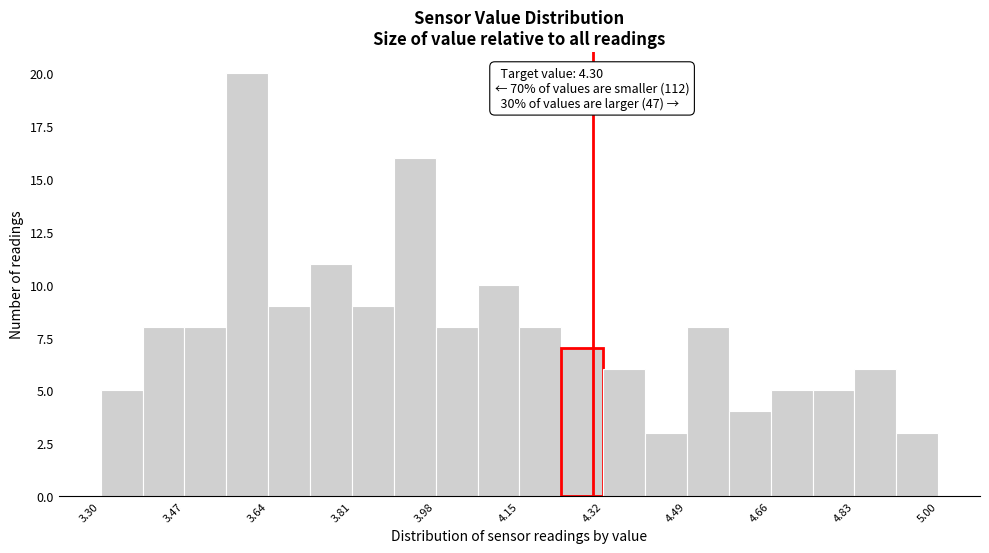

Over which range of the x-axis is the bar tallest?

3.555 to 3.640